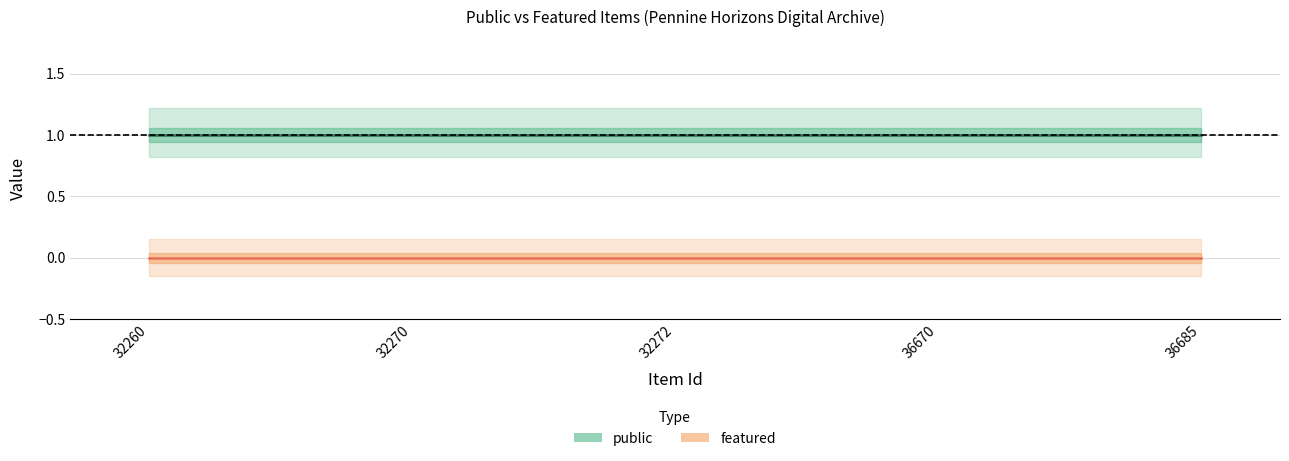

True or false: public has a value of 2 at 32260.

False